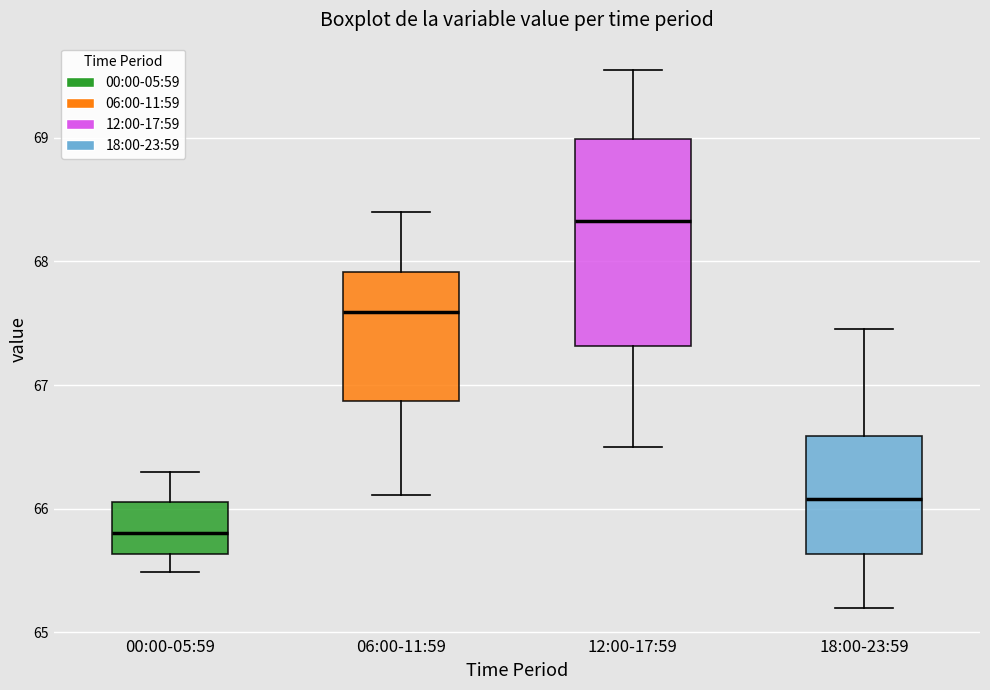

Reading left to right, read every box against the y-axis: the position of its median line, the range the box covers, and the ends of its whiskers. The values are not printed on the chart, so give them approximately, as read against the axis.

00:00-05:59: median 65.8, box 65.6 to 66.1, whiskers 65.5 to 66.3
06:00-11:59: median 67.6, box 66.9 to 67.9, whiskers 66.1 to 68.4
12:00-17:59: median 68.3, box 67.3 to 69.0, whiskers 66.5 to 69.6
18:00-23:59: median 66.1, box 65.6 to 66.6, whiskers 65.2 to 67.5